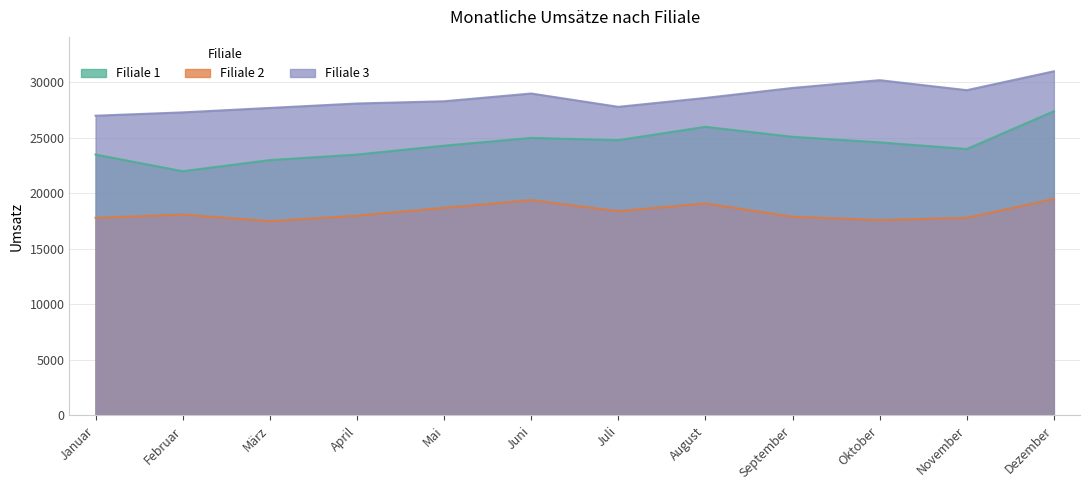

How many interior local peaks does the Filiale 2 series have?

3